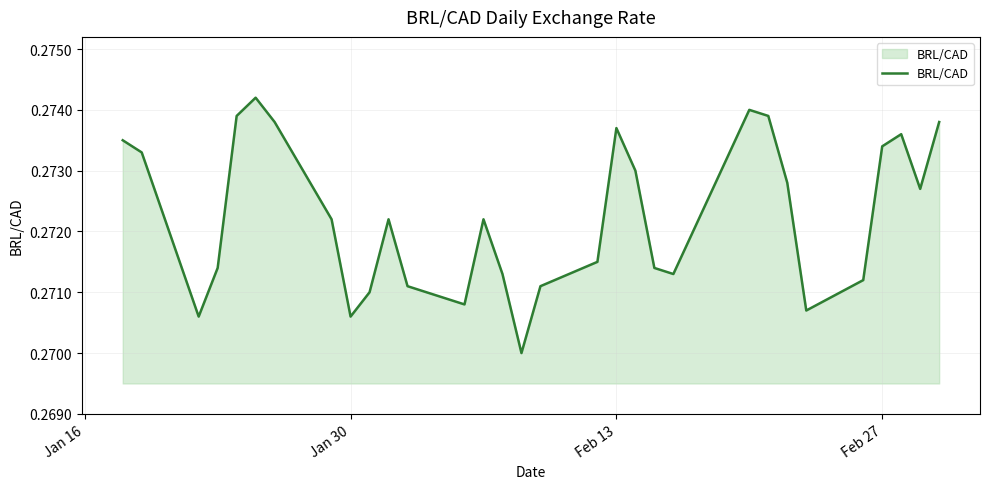

How many lines are shown in the chart?

1